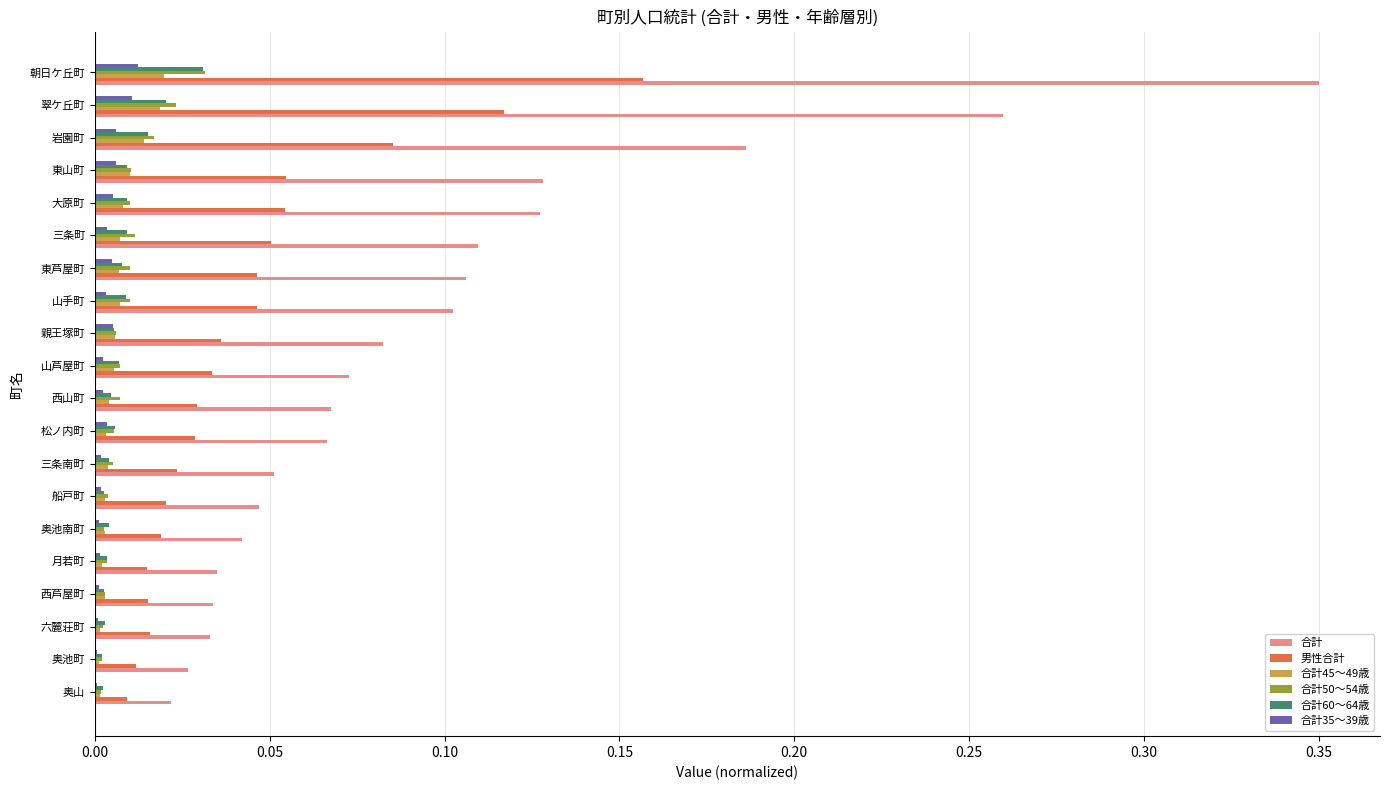

What are all the series names shown in the legend?

合計, 男性合計, 合計45～49歳, 合計50～54歳, 合計60～64歳, 合計35～39歳